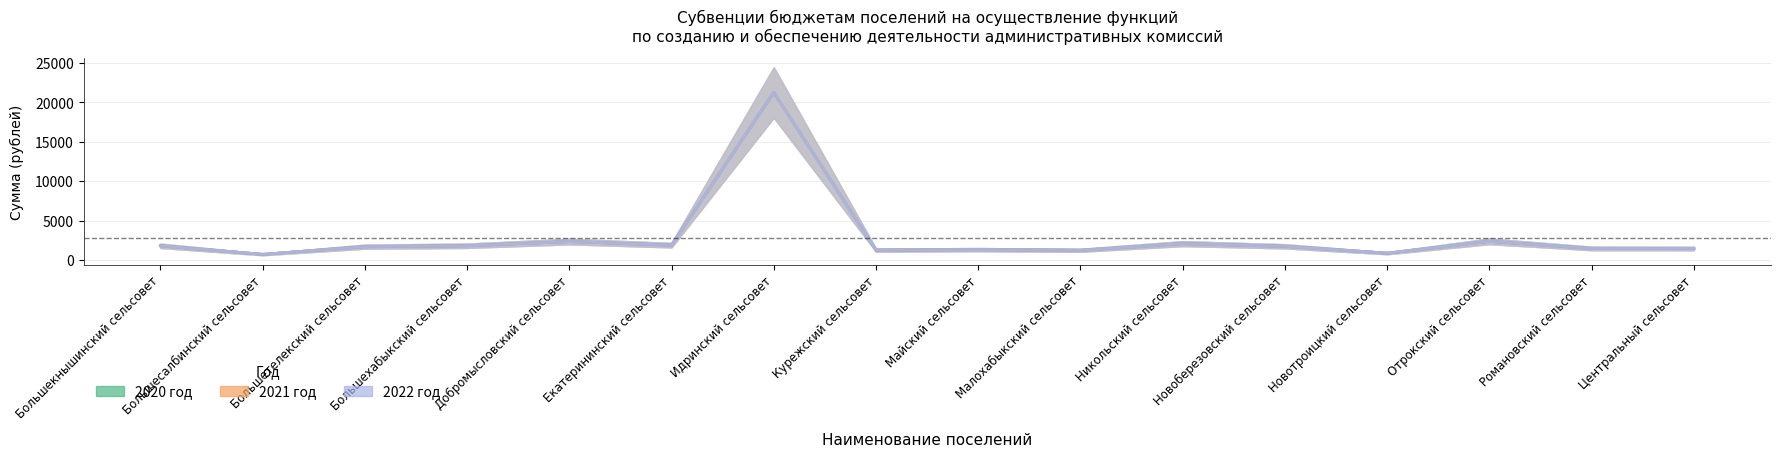

True or false: 2021 год and 2020 год cross at least once.

False